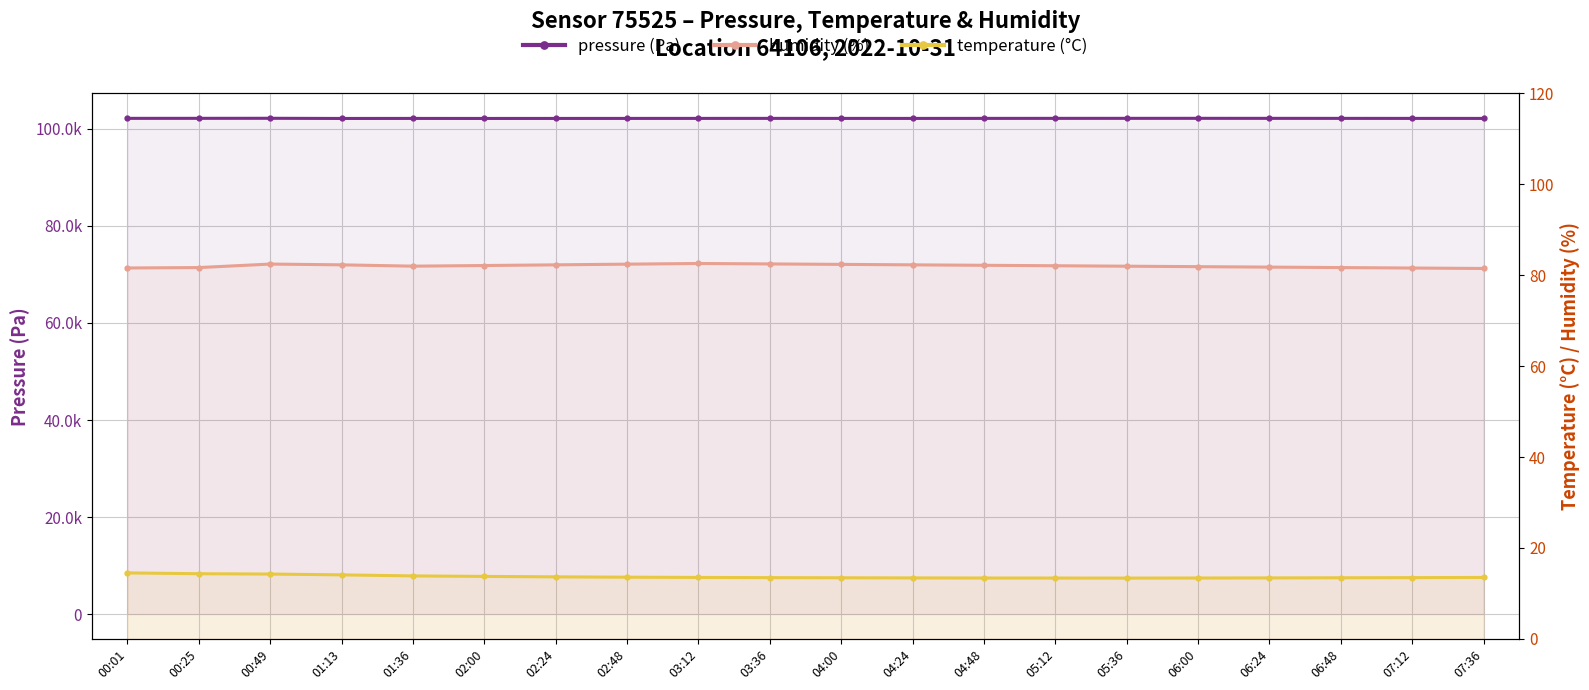

How many series are shown in this chart?

3